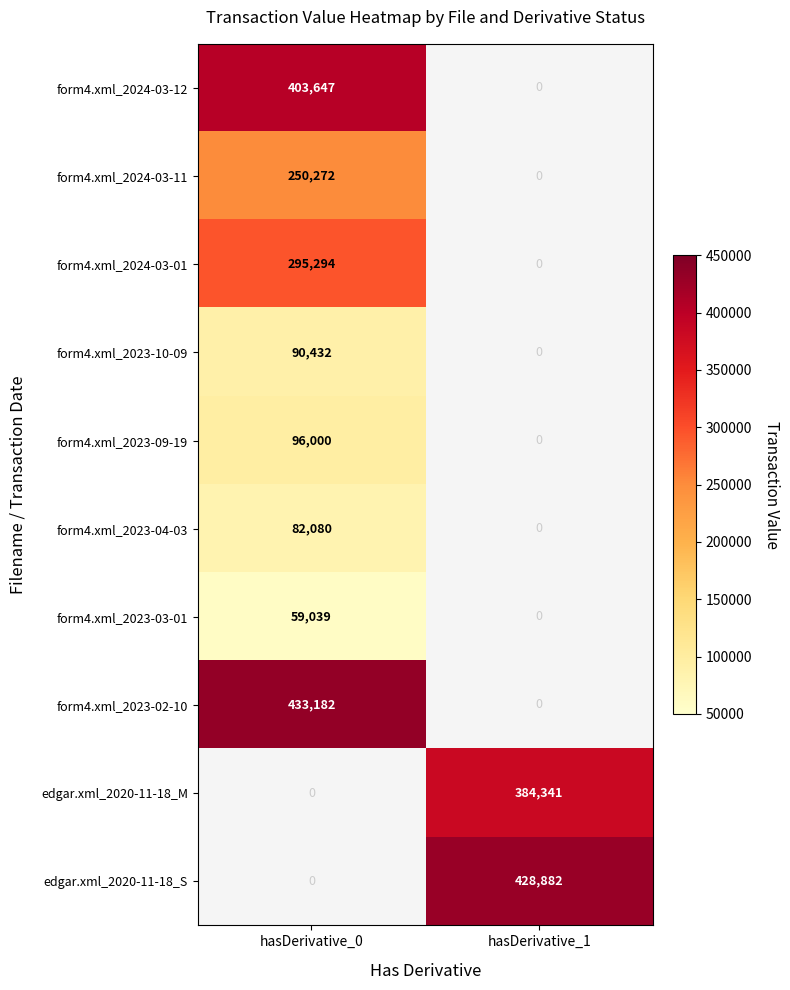

True or false: form4.xml_2023-09-19 has a value of 37143 at hasDerivative_0.

False